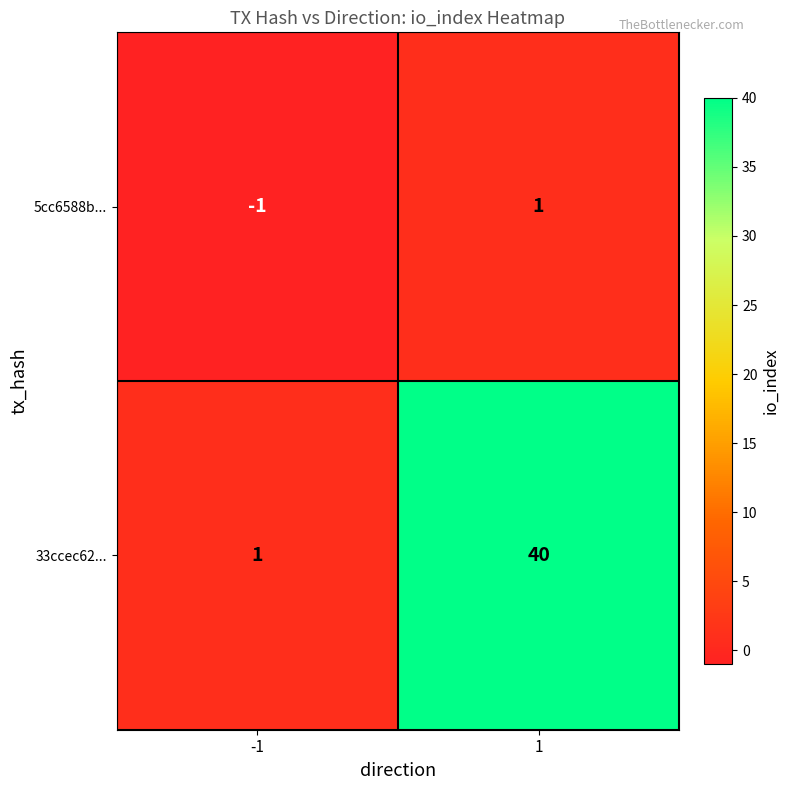

What is the sum of all 33ccec62... values?

41